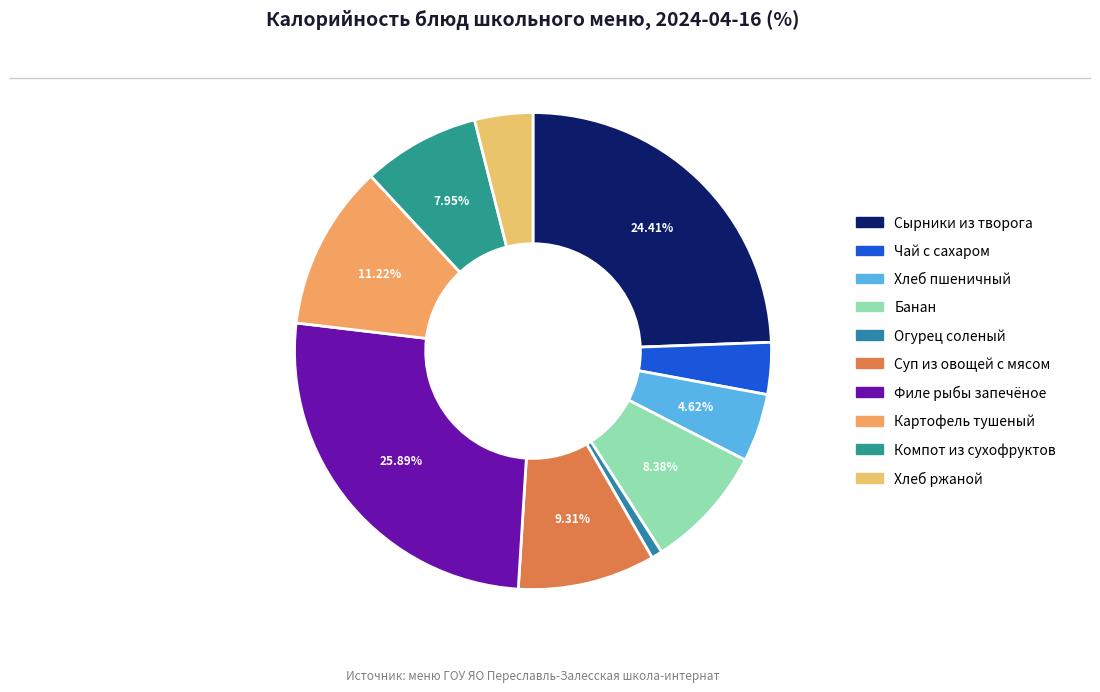

Does any single category account for the majority?

No